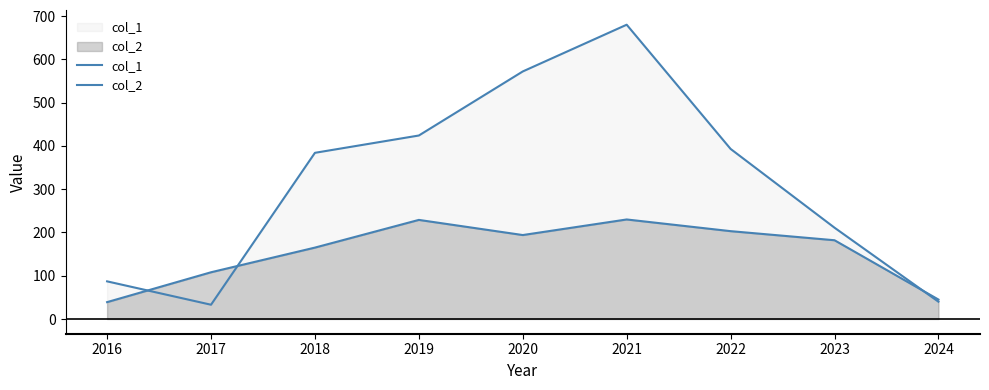

Reading left to right, list all the values displayed in this chart.

col_1: 87	33	384	424	572	680	393	211	40
col_2: 39	108	165	229	194	230	203	182	45